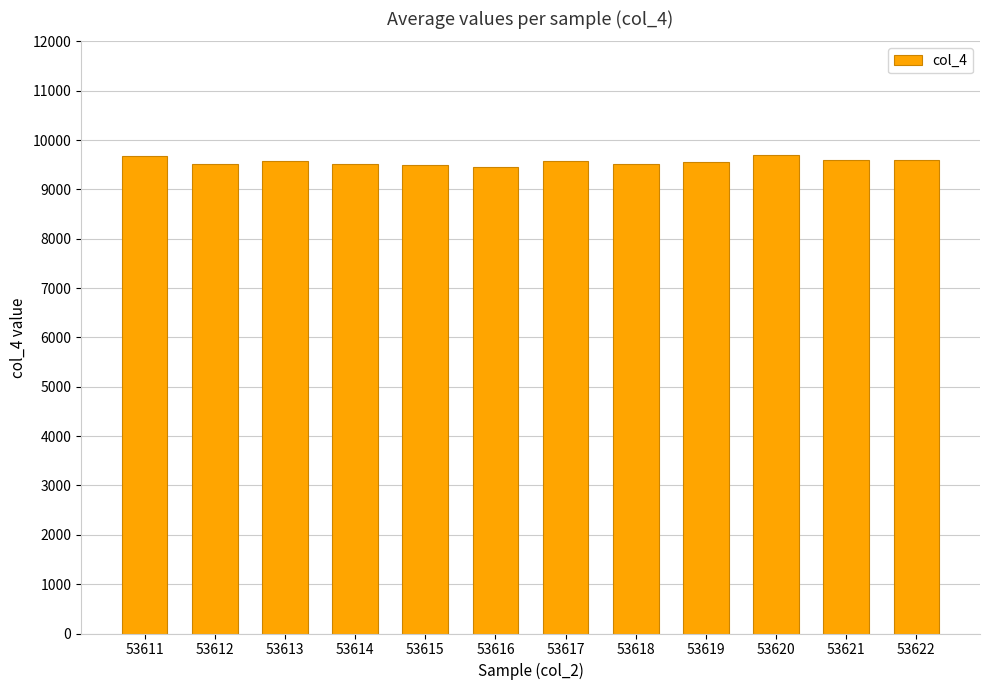

Does the chart contain any negative values?

No